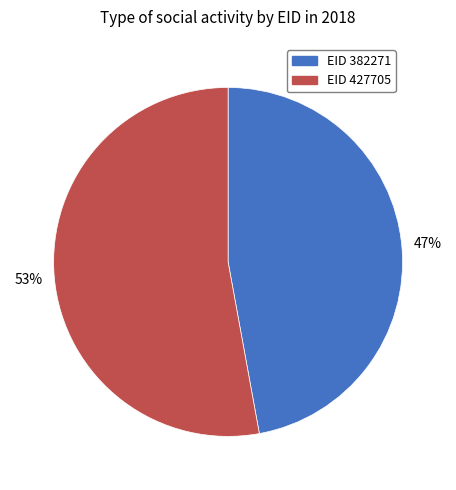

Is there any slice that represents more than half of the pie?

Yes